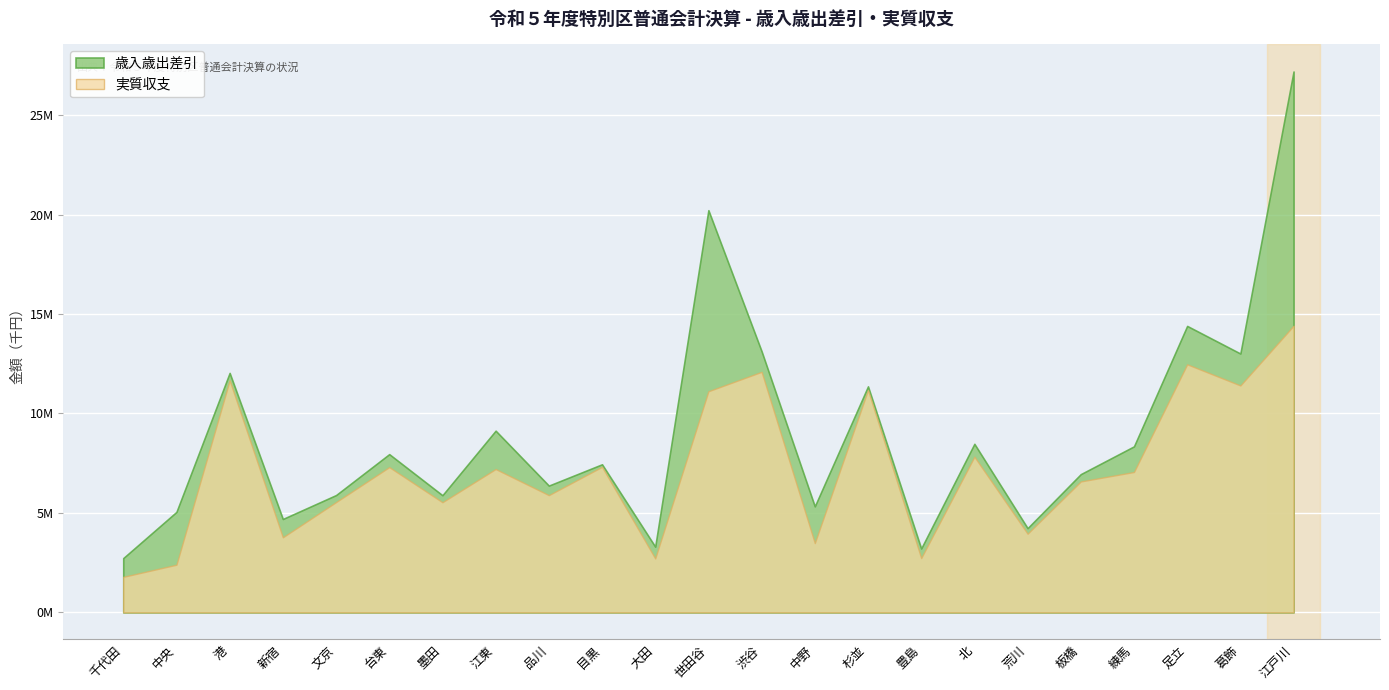

Rank the series at 杉並 from lowest to highest value.

実質収支, 歳入歳出差引